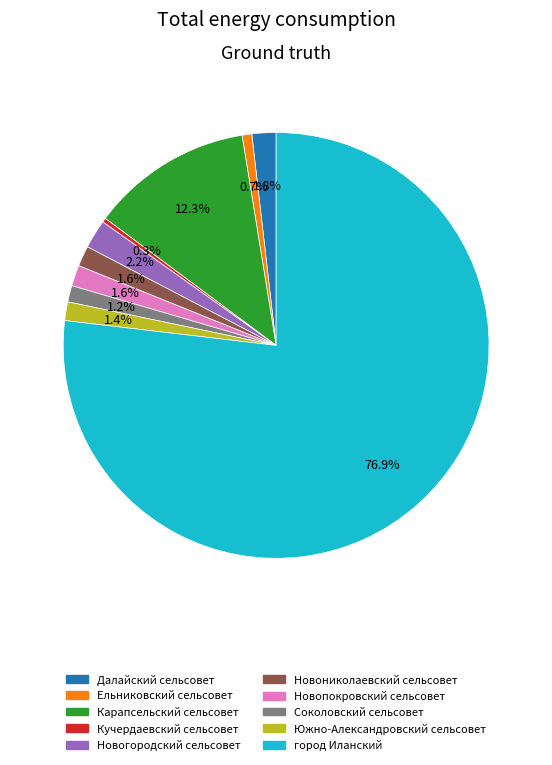

To the nearest percent, what percentage of the pie is Далайский сельсовет?

2%